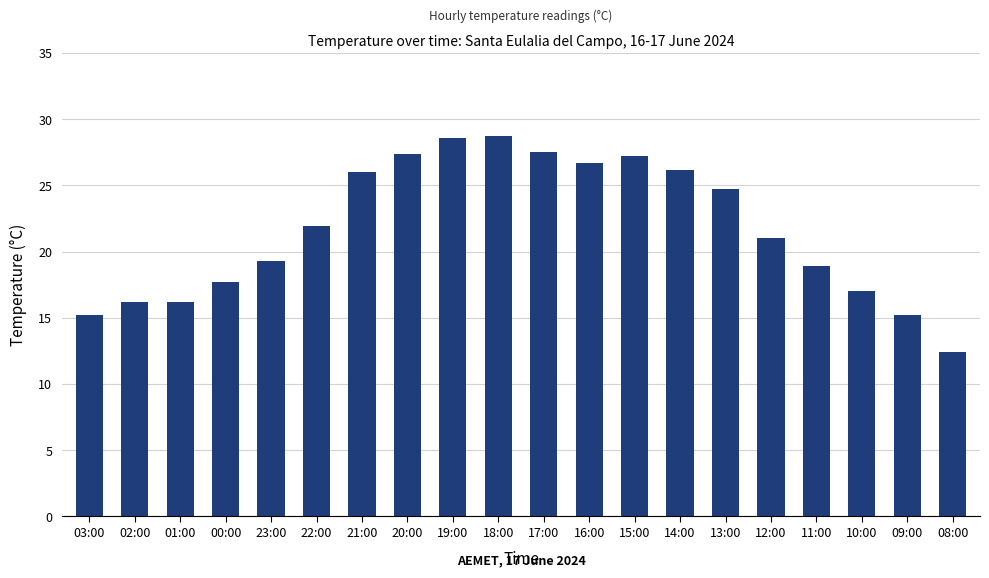

Between 15:00 and 21:00, which is larger?

15:00